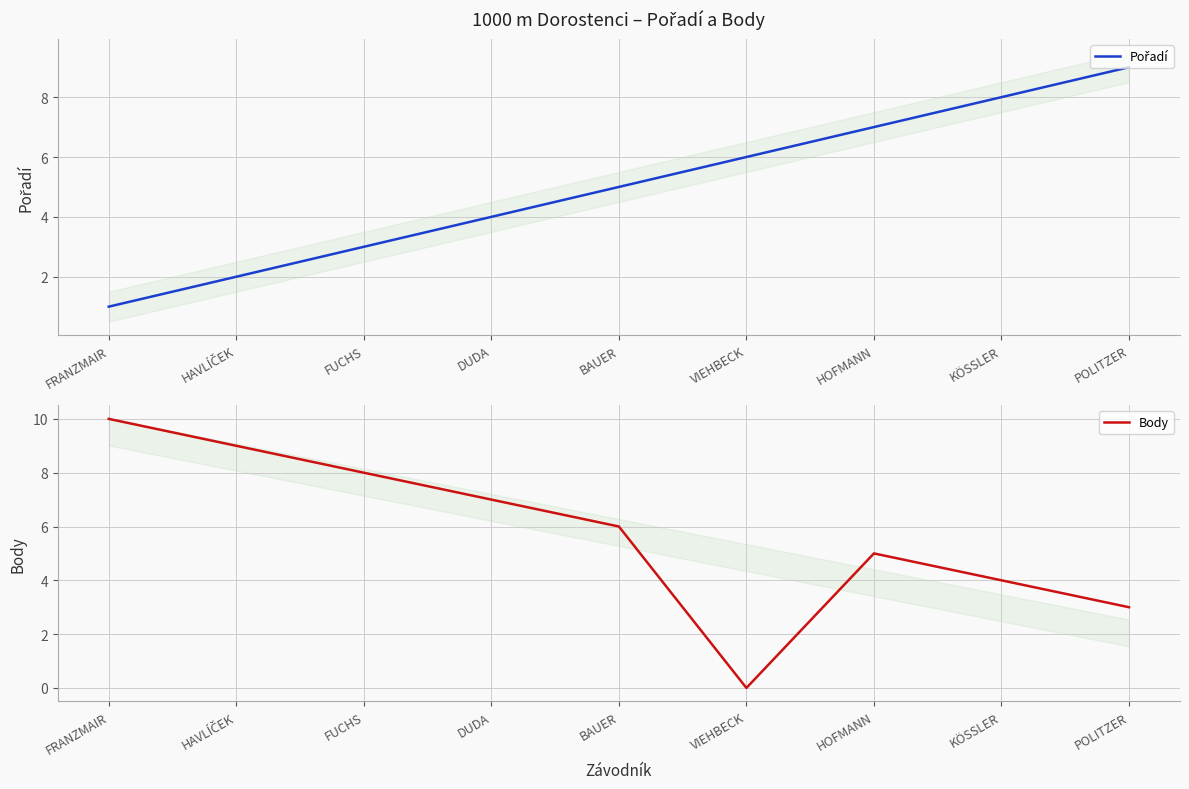

Reading right to left, extract all data points from this chart.

Pořadí: 9	8	7	6	5	4	3	2	1
Body: 3	4	5	0	6	7	8	9	10